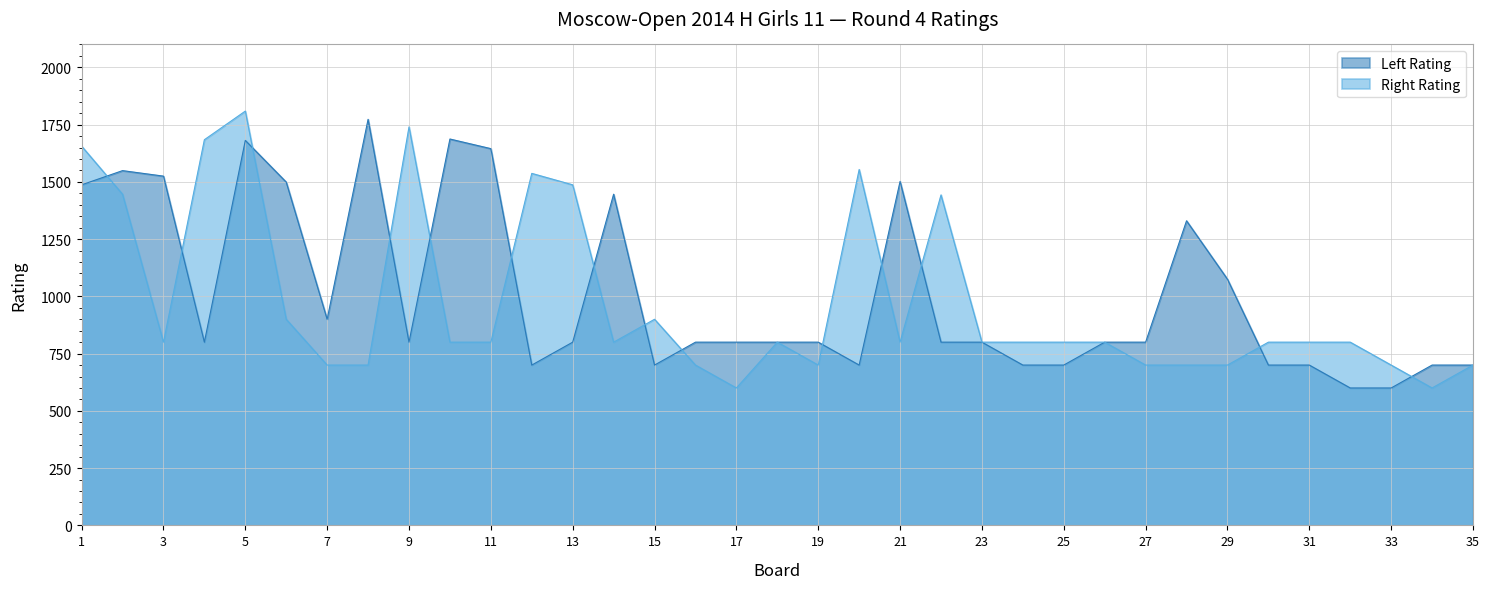

Reading left to right, transcribe all the data shown in this chart.

Left Rating: 1=1487	2=1549	3=1525	4=800	5=1681	6=1499	7=900	8=1773	9=800	10=1687	11=1645	12=700	13=800	14=1446	15=700	16=800	17=800	18=800	19=800	20=700	21=1502	22=800	23=800	24=700	25=700	26=800	27=800	28=1330	29=1075	30=700	31=700	32=600	33=600	34=700	35=700
Right Rating: 1=1656	2=1446	3=800	4=1684	5=1809	6=900	7=700	8=700	9=1740	10=800	11=800	12=1537	13=1487	14=800	15=900	16=700	17=600	18=800	19=700	20=1554	21=800	22=1443	23=800	24=800	25=800	26=800	27=700	28=700	29=700	30=800	31=800	32=800	33=700	34=600	35=700